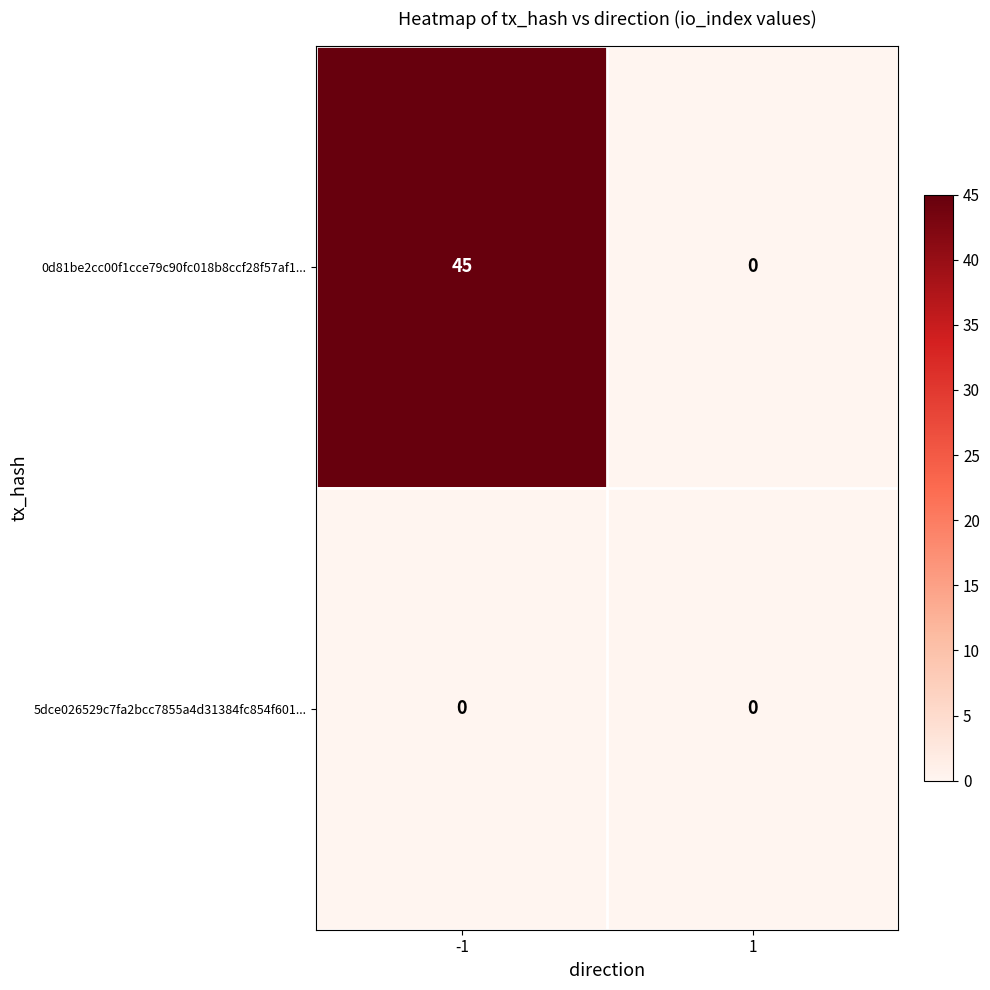

Rank the series by their average value, from highest to lowest.

0d81be2cc00f1cce79c90fc018b8ccf28f57af1..., 5dce026529c7fa2bcc7855a4d31384fc854f601...